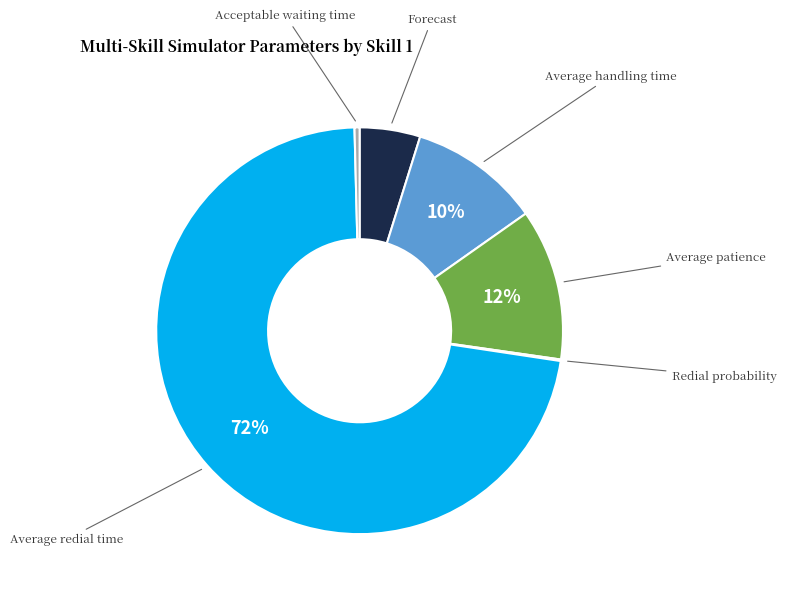

Is there any slice that represents more than half of the pie?

Yes